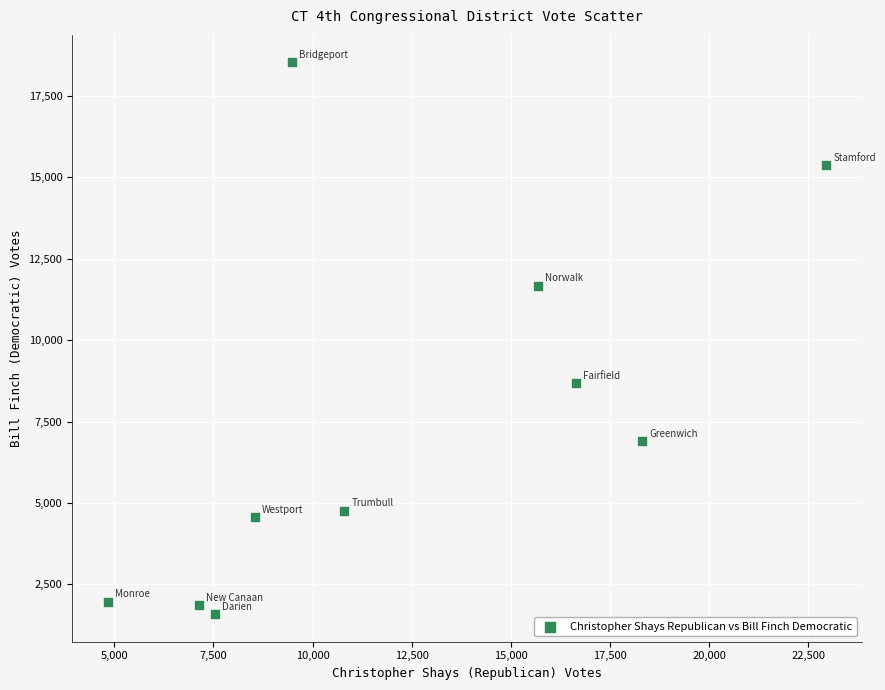

What is the average X value?

12195